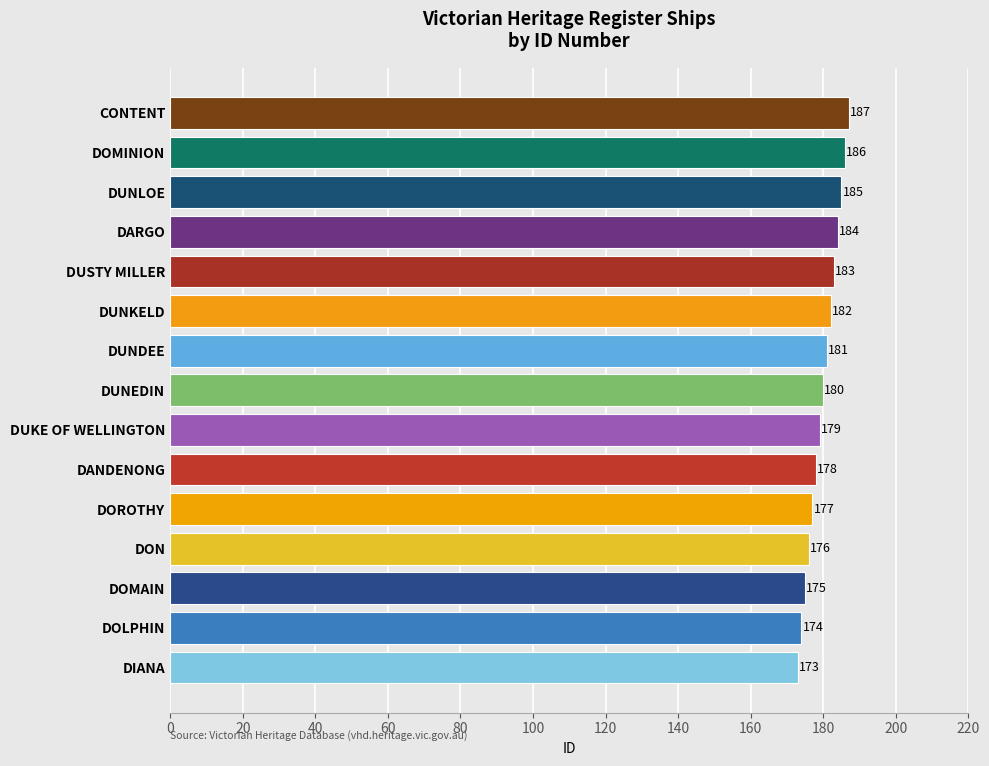

Rank the categories by value from lowest to highest.

DIANA, DOLPHIN, DOMAIN, DON, DOROTHY, DANDENONG, DUKE OF WELLINGTON, DUNEDIN, DUNDEE, DUNKELD, DUSTY MILLER, DARGO, DUNLOE, DOMINION, CONTENT